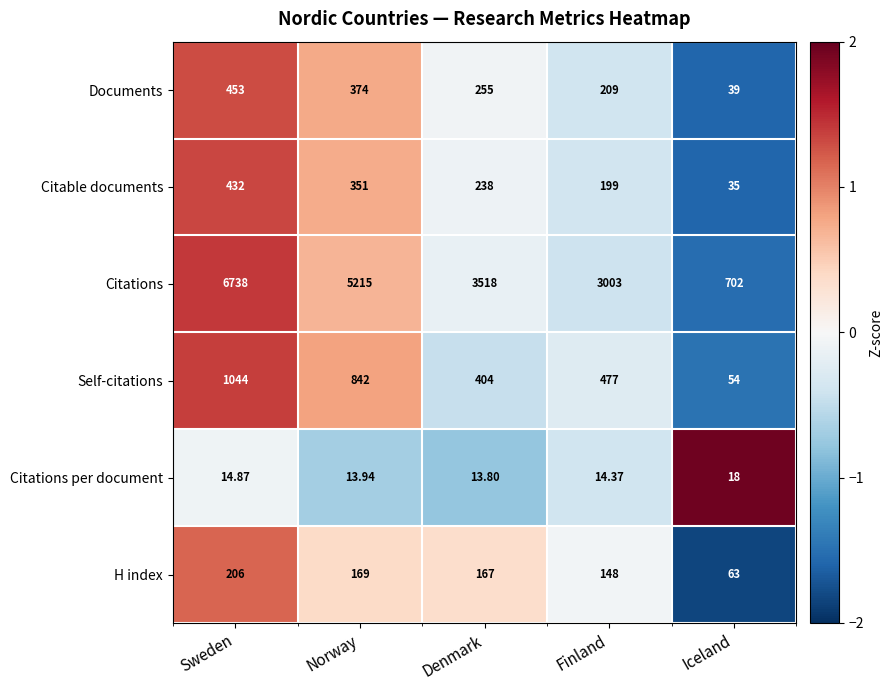

Rank the series at Norway from highest to lowest value.

Citations, Self-citations, Documents, Citable documents, H index, Citations per document